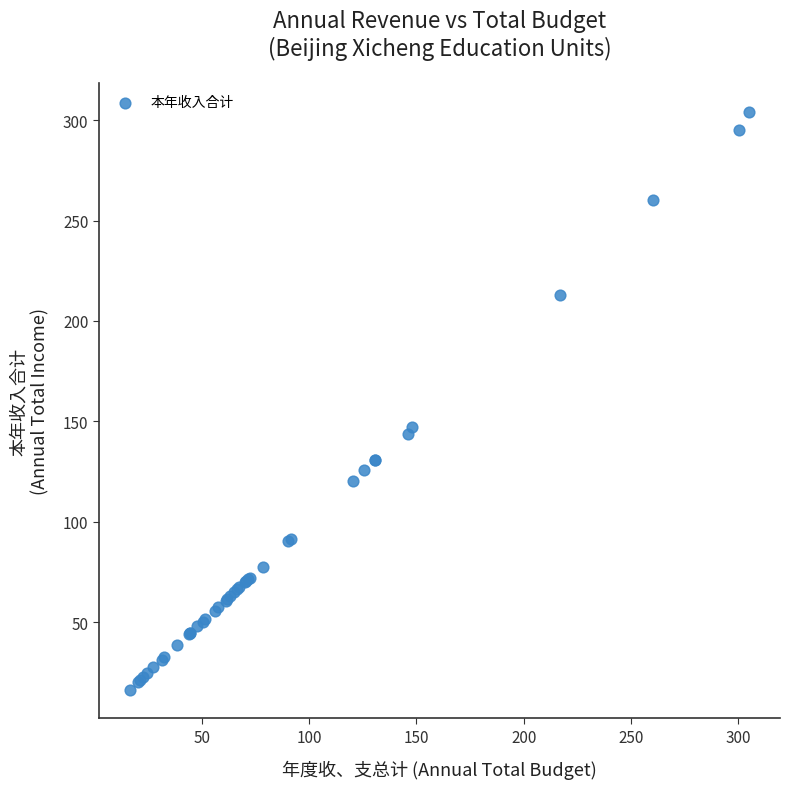

What Y value in the scatter plot is closest to 160?

147.3